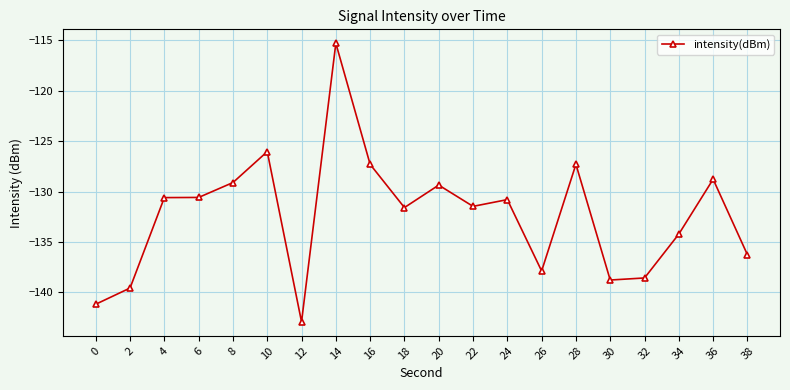

True or false: the data shows -76.7 at 22.

False